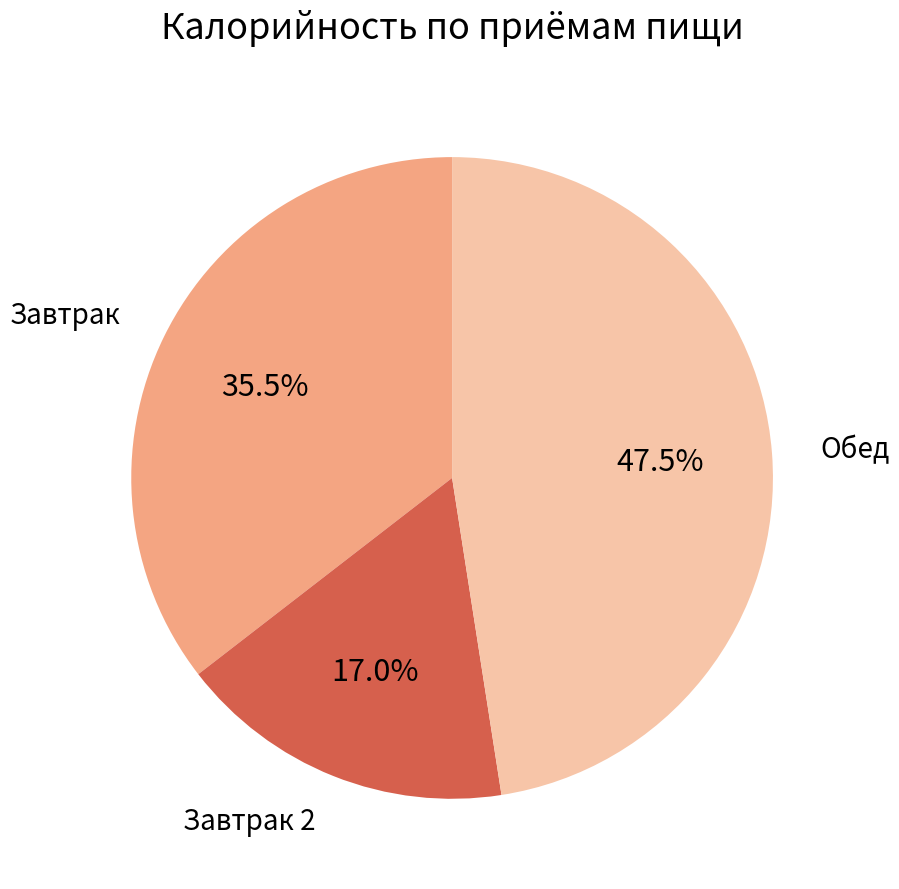

Is there a majority slice in this chart?

No